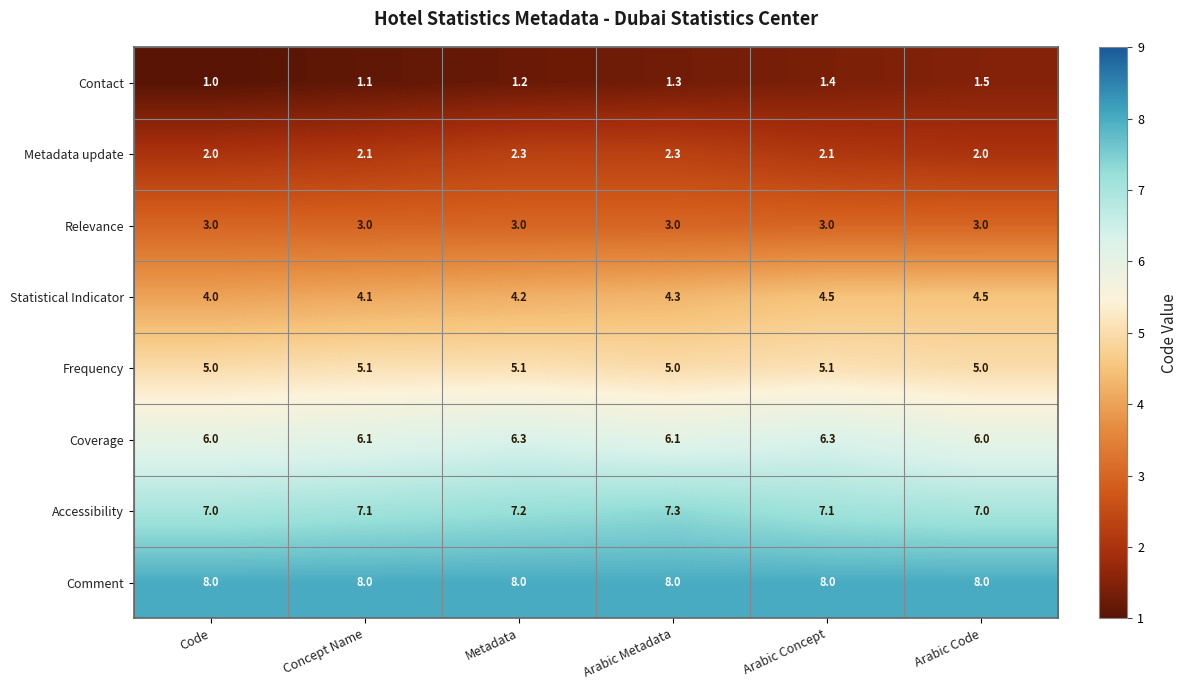

At which label does Contact reach its minimum?

Code